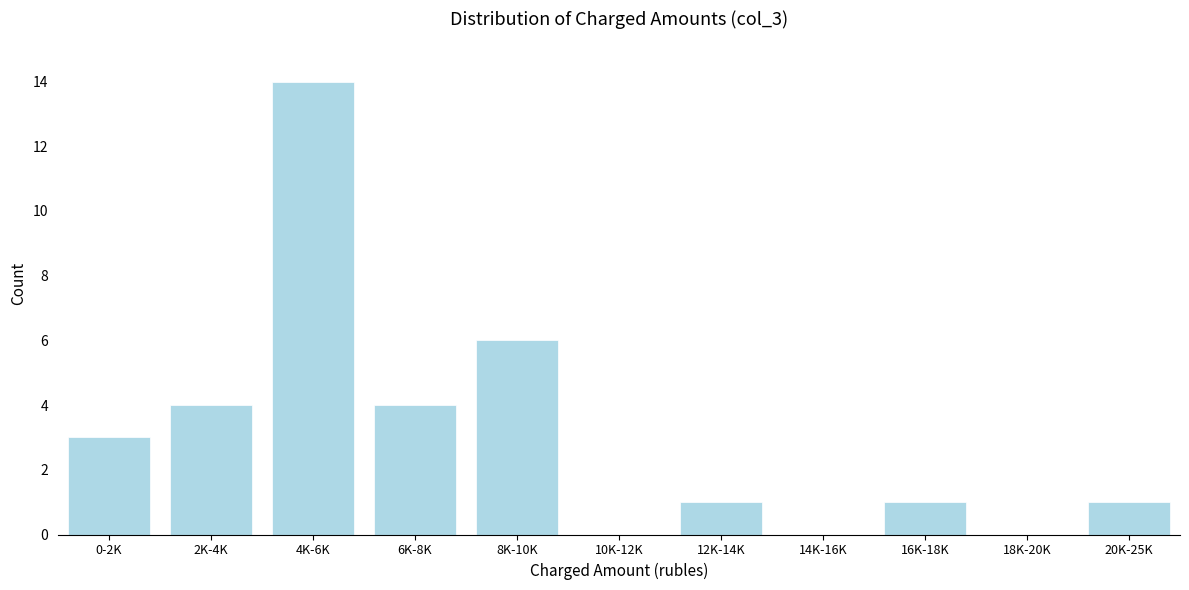

Reading left to right, what are all the values shown in this chart?

0-2K=3	2K-4K=4	4K-6K=14	6K-8K=4	8K-10K=6	10K-12K=0	12K-14K=1	14K-16K=0	16K-18K=1	18K-20K=0	20K-25K=1